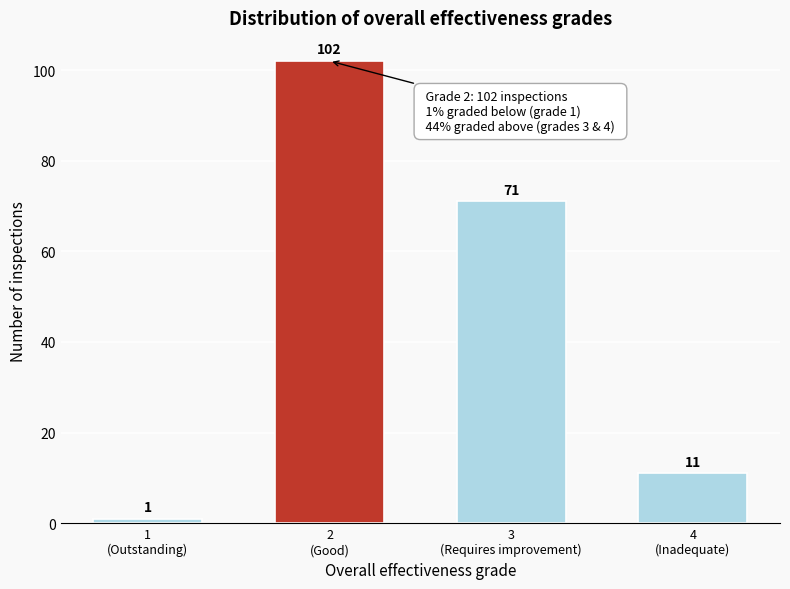

Reading left to right, what are all the values shown in this chart?

1	102	71	11